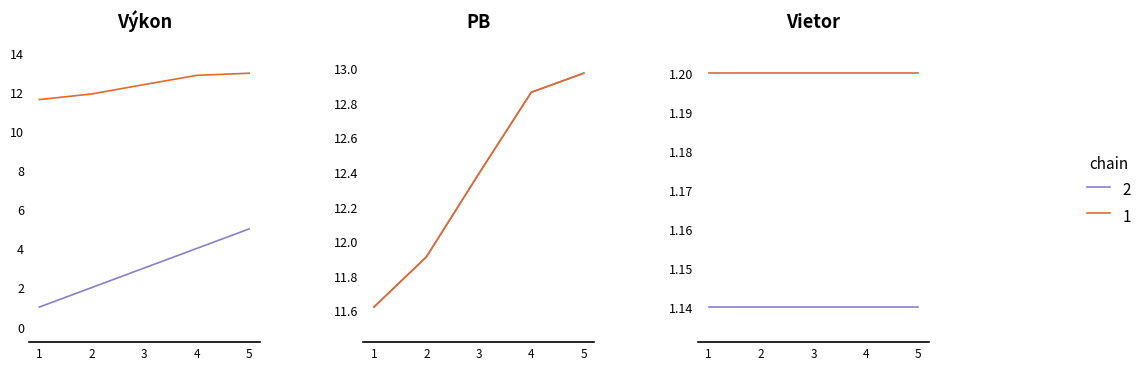

What is the value of the Výkon point at the 3rd from the left?

12.4